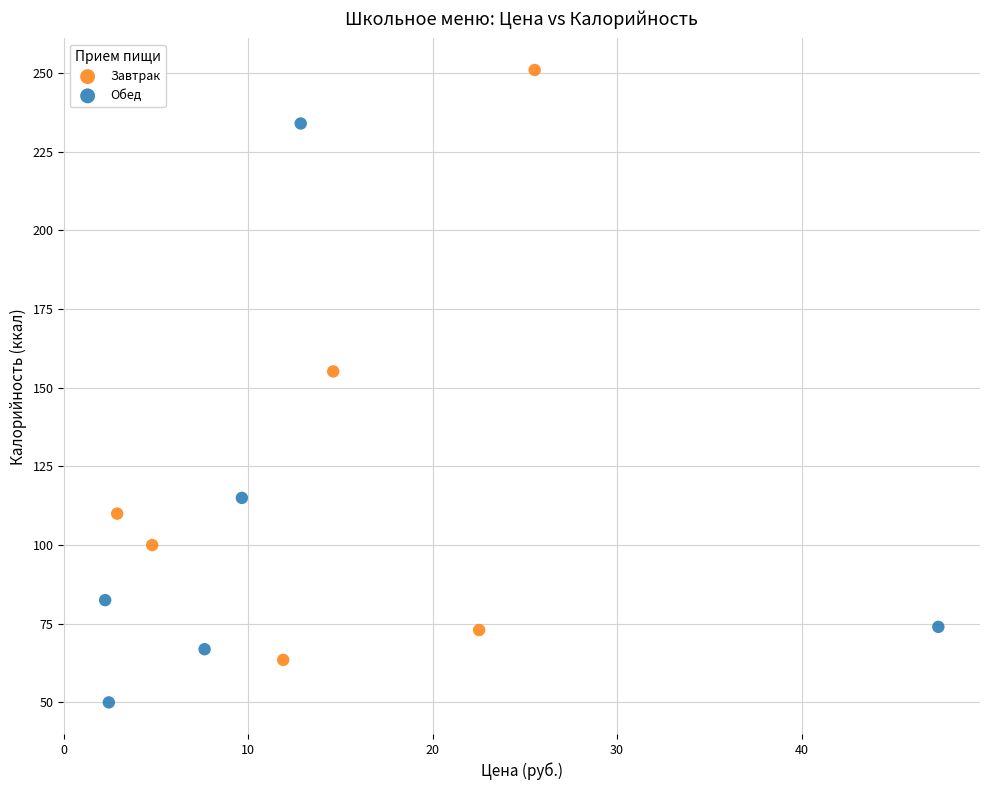

Which series contains the lowest Y value?

Обед